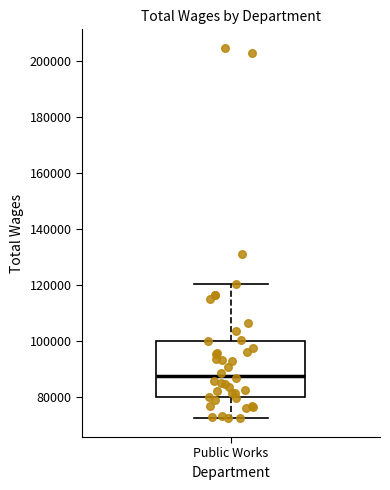

Transcribe this box plot: give where the median line is, the range the box spans, and where the two whiskers end, as read against the y-axis. The values are not printed on the chart, so give them approximately, as read against the axis.

median 88000, box 80000 to 100000, whiskers 72000 to 120000